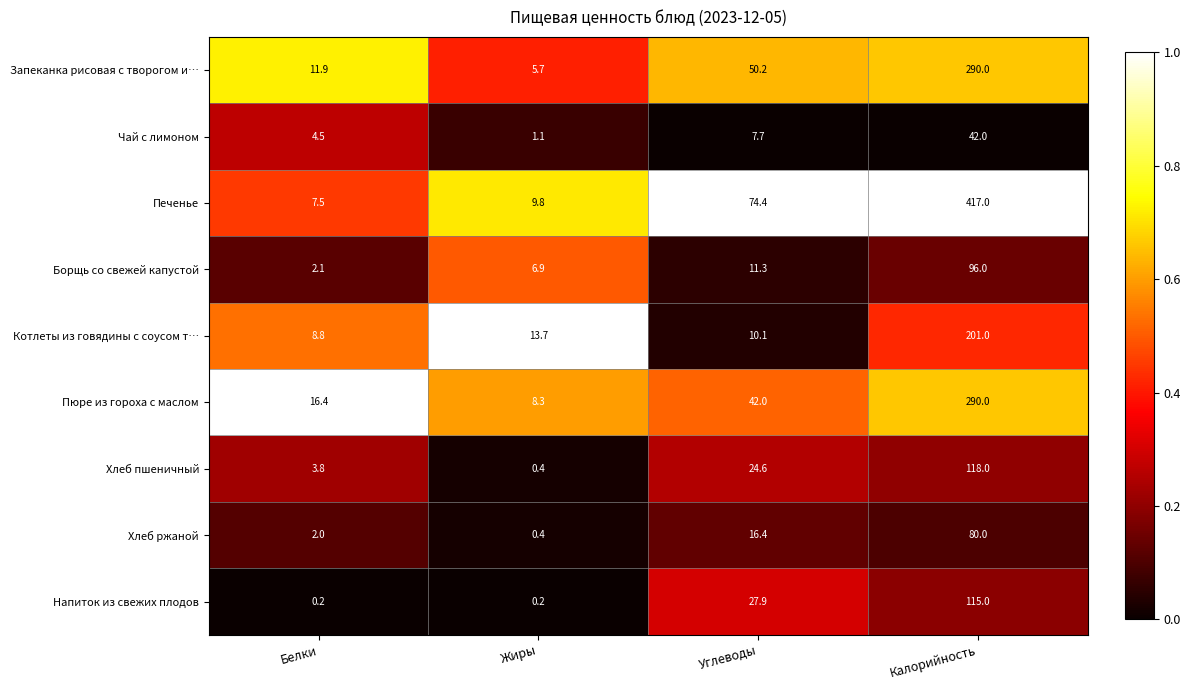

Rank the categories by Чай с лимоном value from highest to lowest.

Калорийность, Углеводы, Белки, Жиры